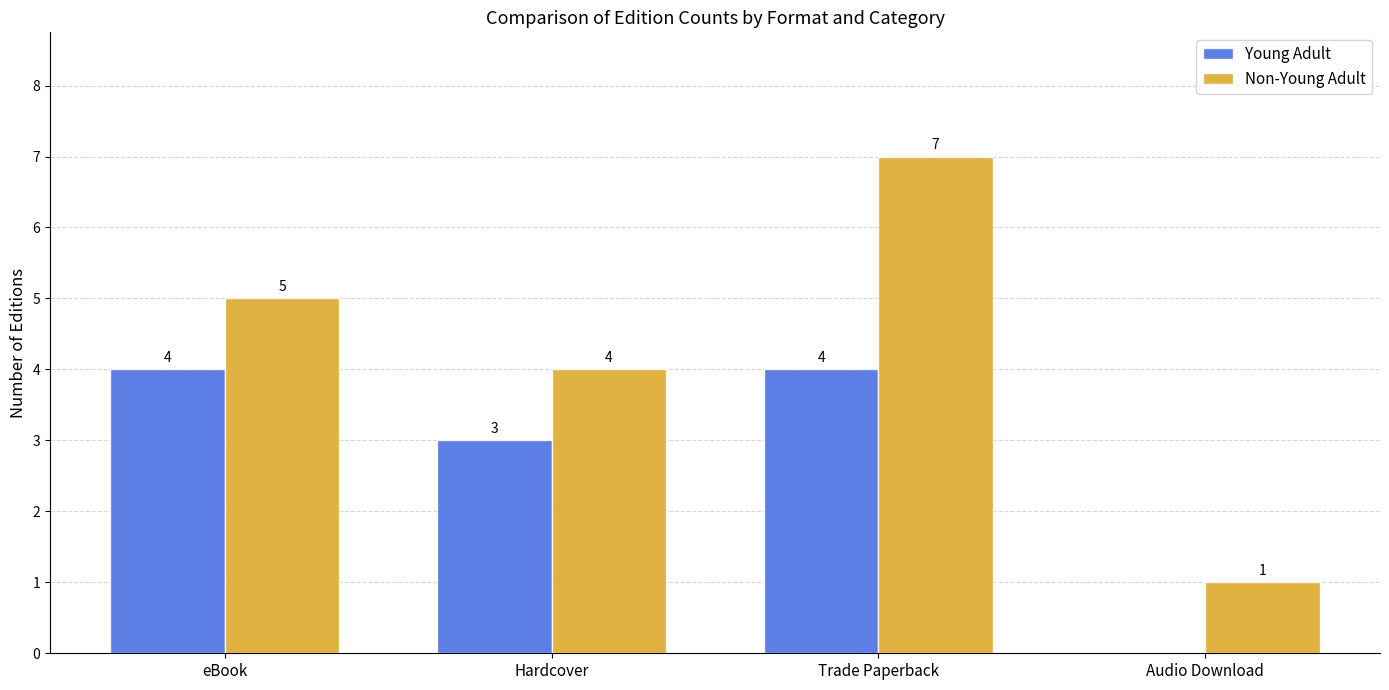

Count the number of categories in the chart.

4